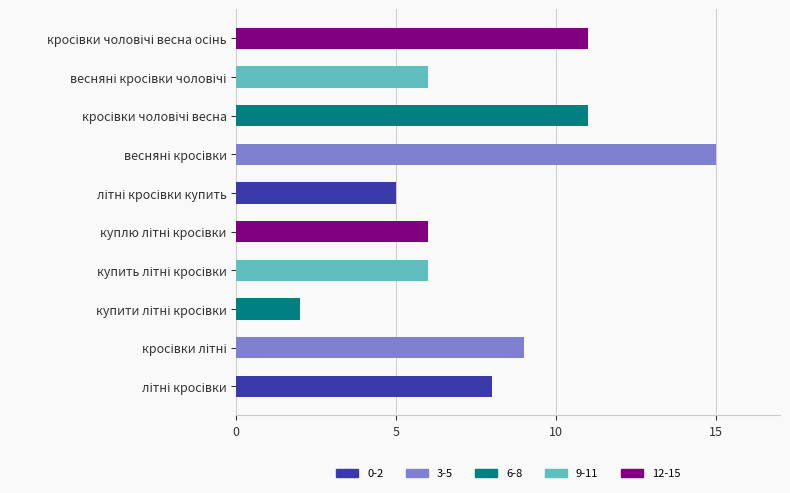

What is the difference between the second highest and minimum values?

9